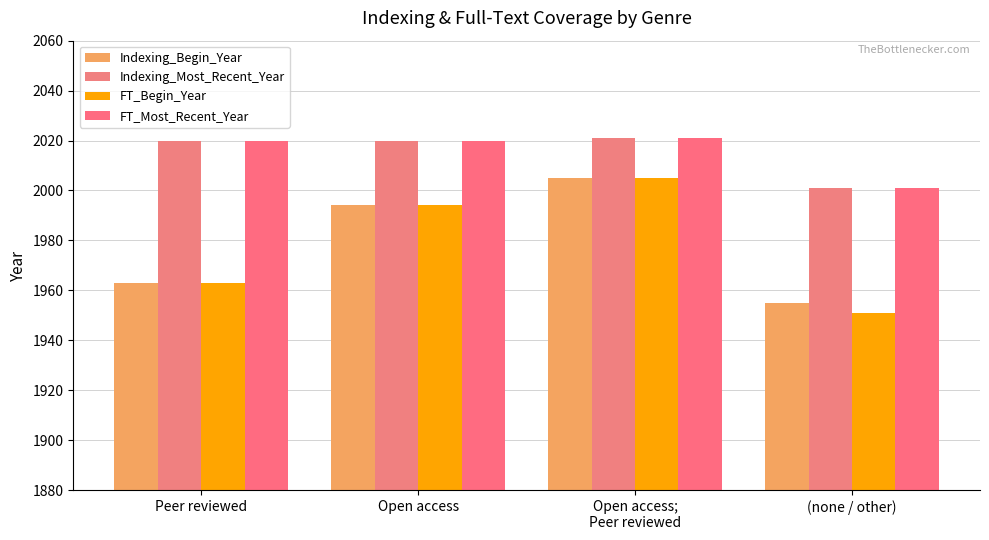

What is the difference between the FT_Begin_Year values at Open access;
Peer reviewed and Open access?

11